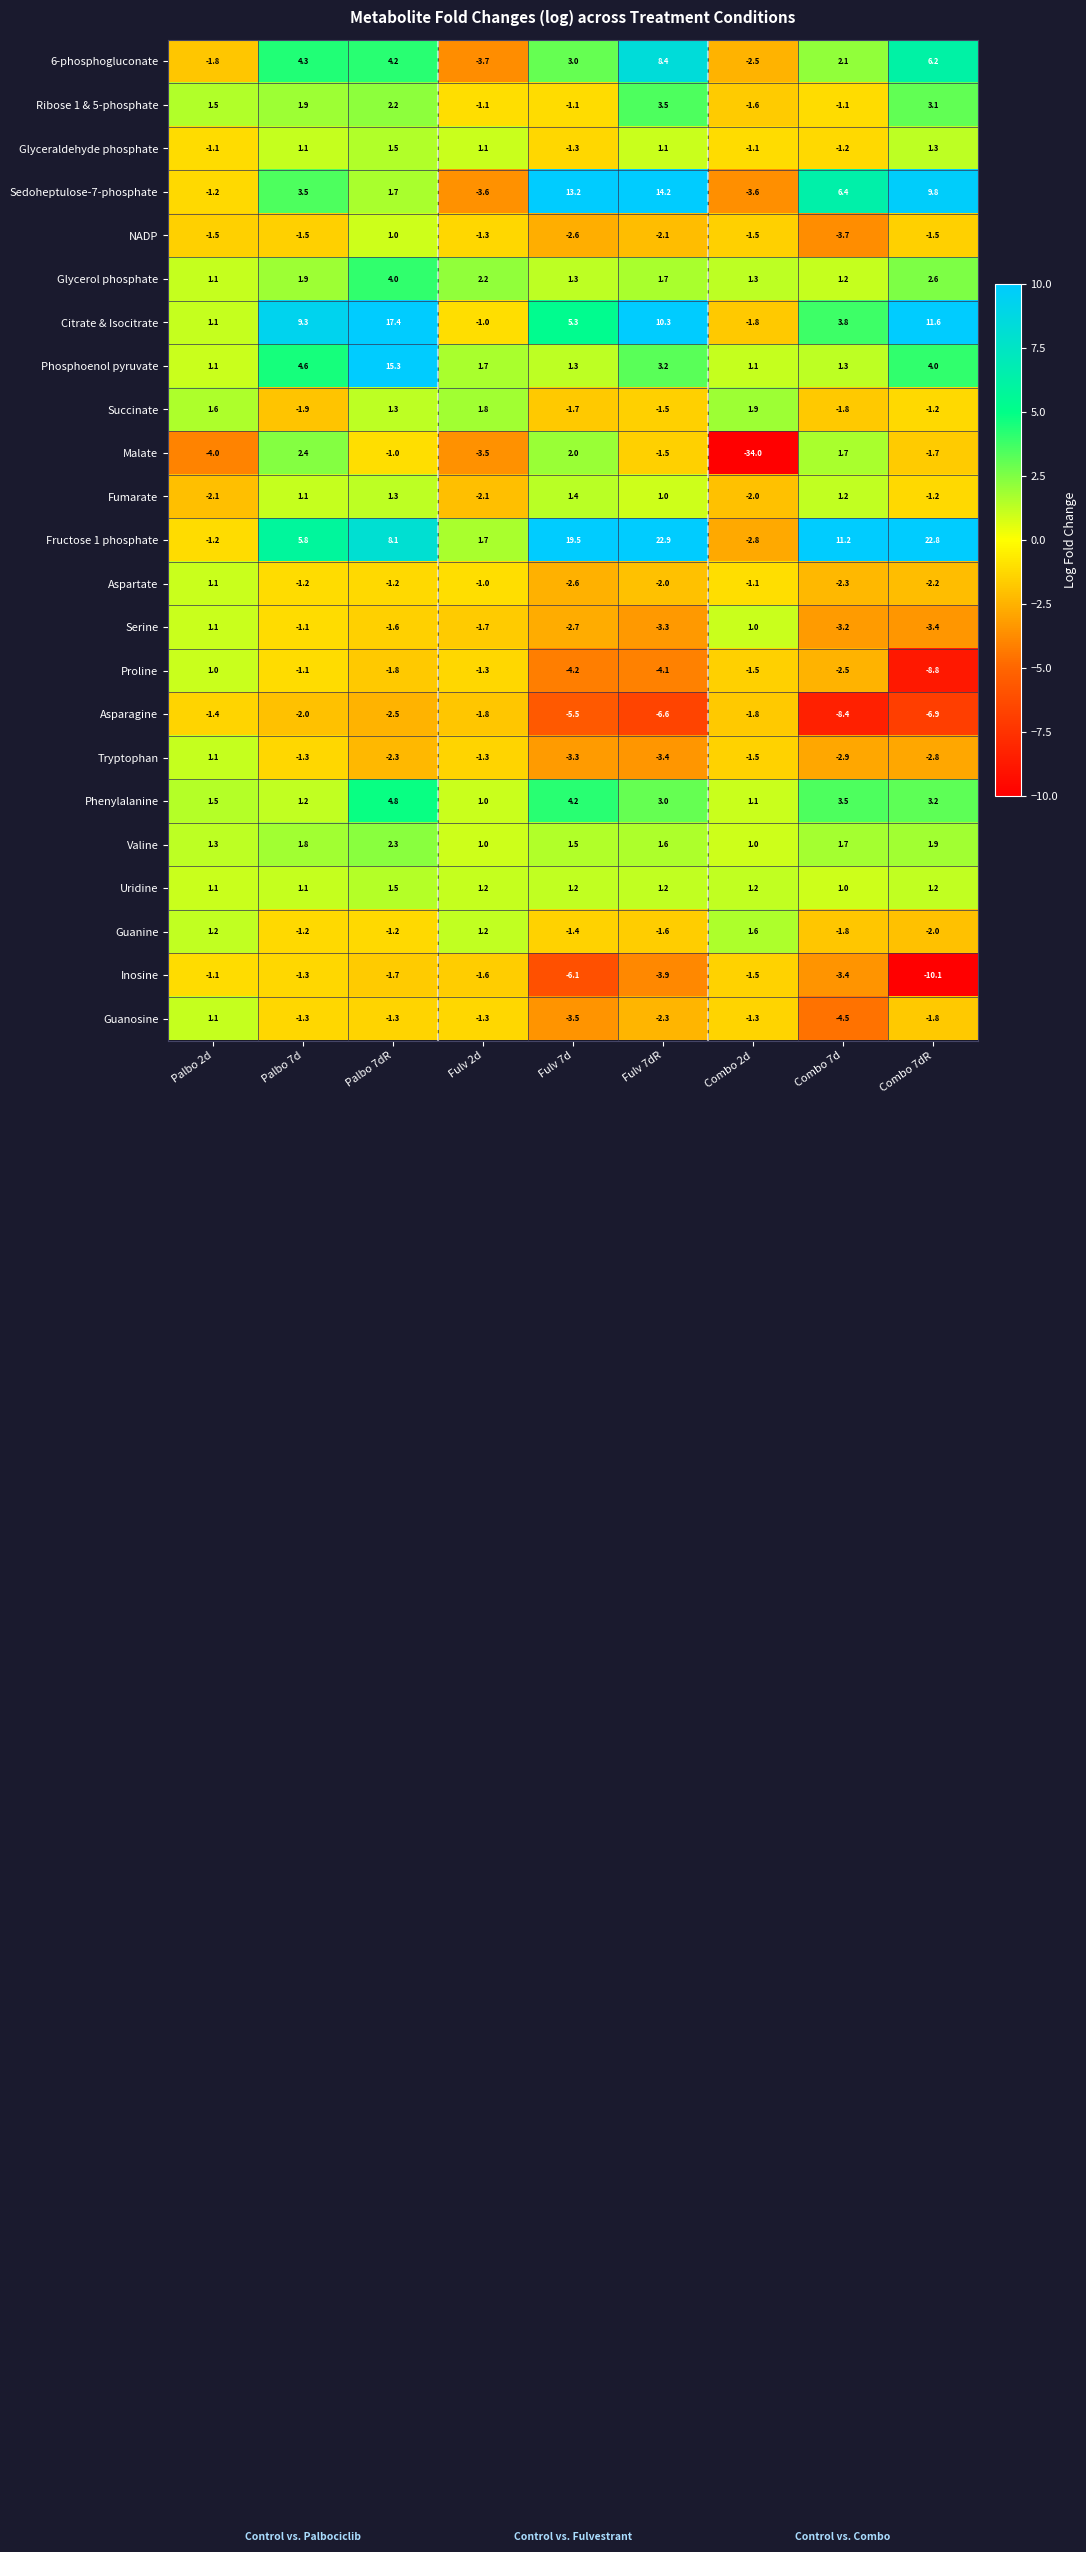

Count the number of categories in the chart.

9